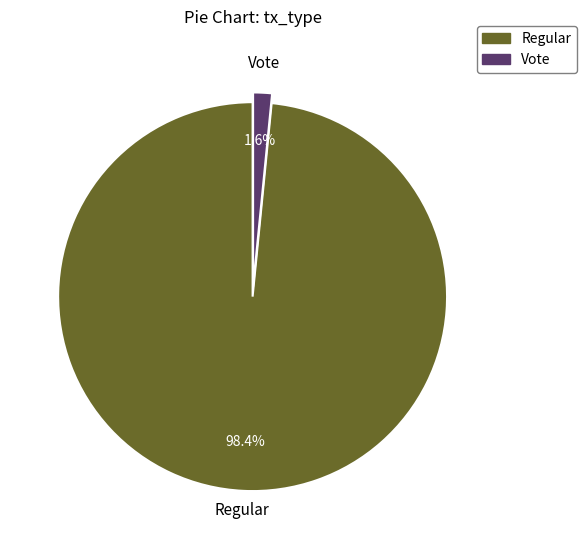

How many segments does this pie chart have?

2